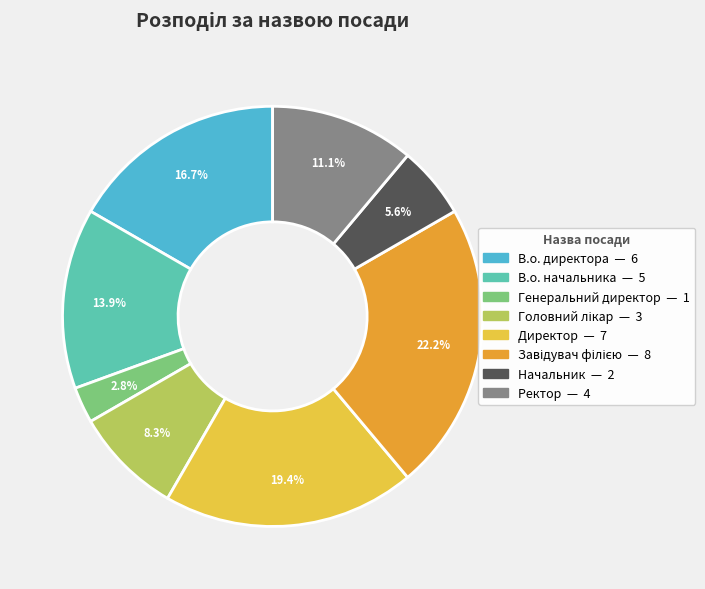

Approximately how many times larger is the value at Начальник compared to В.о. директора?

0.3